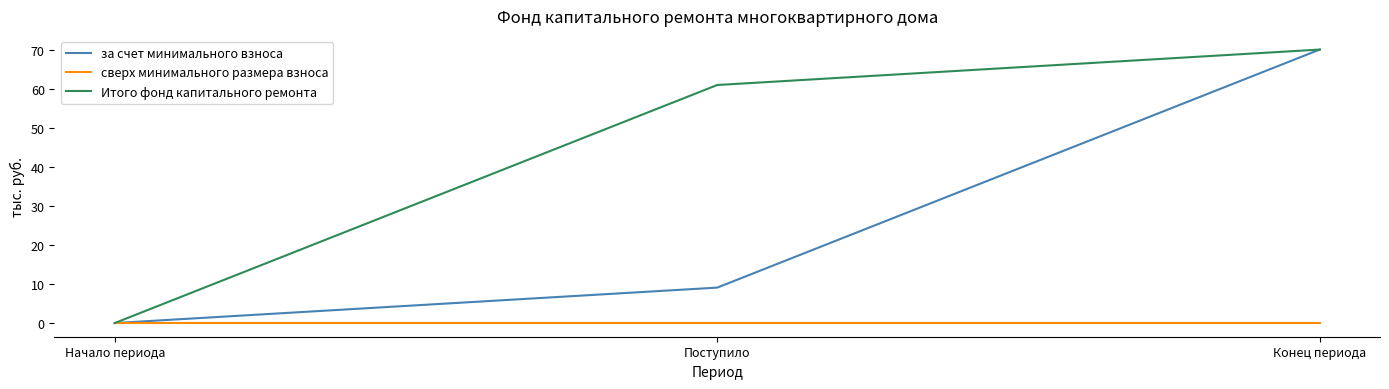

Does the chart display data point markers on the line(s)?

No